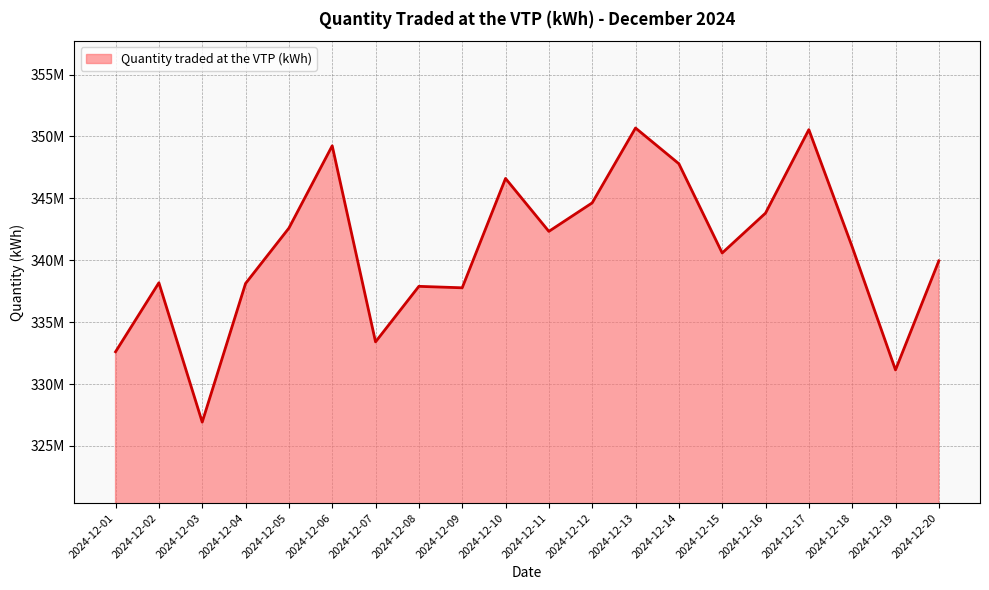

Reading right to left, what are all the values shown in this chart?

2024-12-20=339945568.8	2024-12-19=331137605.2	2024-12-18=341081607.2	2024-12-17=350546969.0	2024-12-16=343803607.2	2024-12-15=340583414.2	2024-12-14=347794697.2	2024-12-13=350678697.2	2024-12-12=344631697.2	2024-12-11=342328697.2	2024-12-10=346604367.6	2024-12-09=337771697.3	2024-12-08=337888607.2	2024-12-07=333403607.2	2024-12-06=349243087.6	2024-12-05=342588607.2	2024-12-04=338119672.2	2024-12-03=326920467.1	2024-12-02=338176672.2	2024-12-01=332604678.5